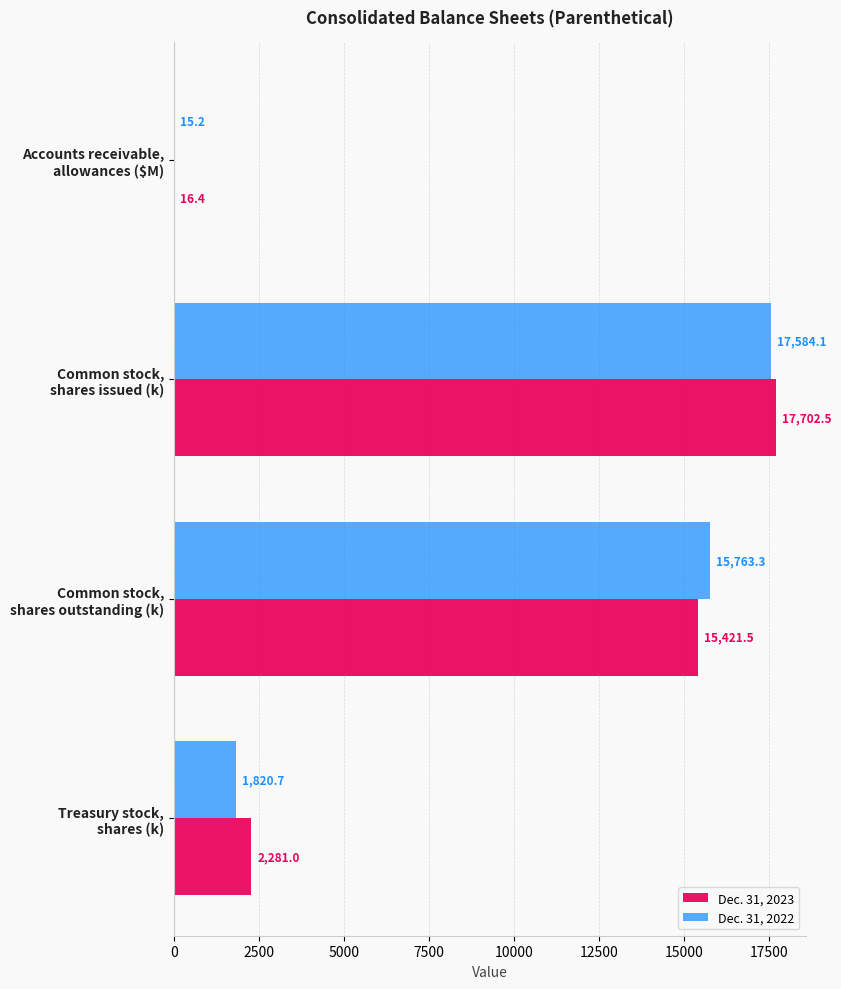

What is the sum of all Dec. 31, 2022 values?

35183.3